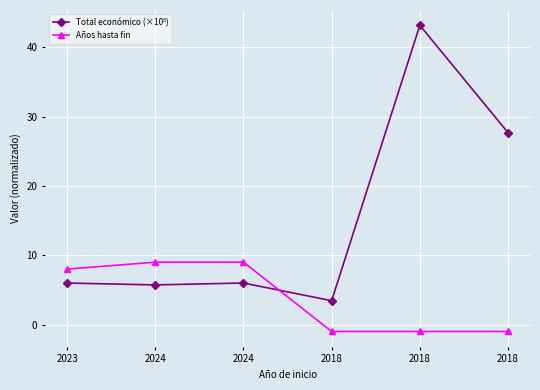

What is the label of the 2nd point from the right?

2018